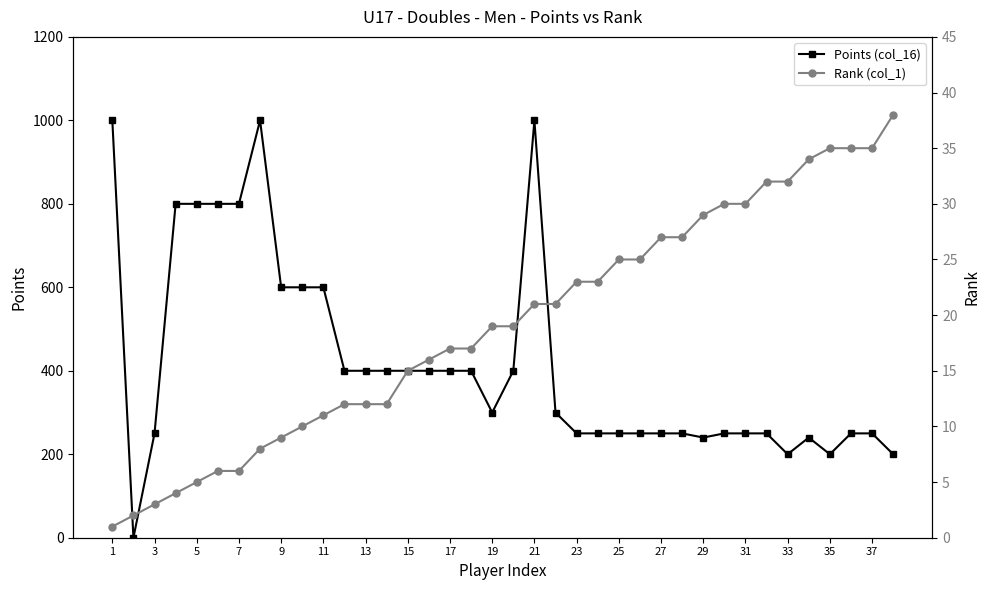

Reading right to left, what are all the values shown in this chart?

Points (col_16): 200	250	250	200	240	200	250	250	250	240	250	250	250	250	250	250	300	1000	400	300	400	400	400	400	400	400	400	600	600	600	1000	800	800	800	800	250	0	1000
Rank (col_1): 38	35	35	35	34	32	32	30	30	29	27	27	25	25	23	23	21	21	19	19	17	17	16	15	12	12	12	11	10	9	8	6	6	5	4	3	2	1